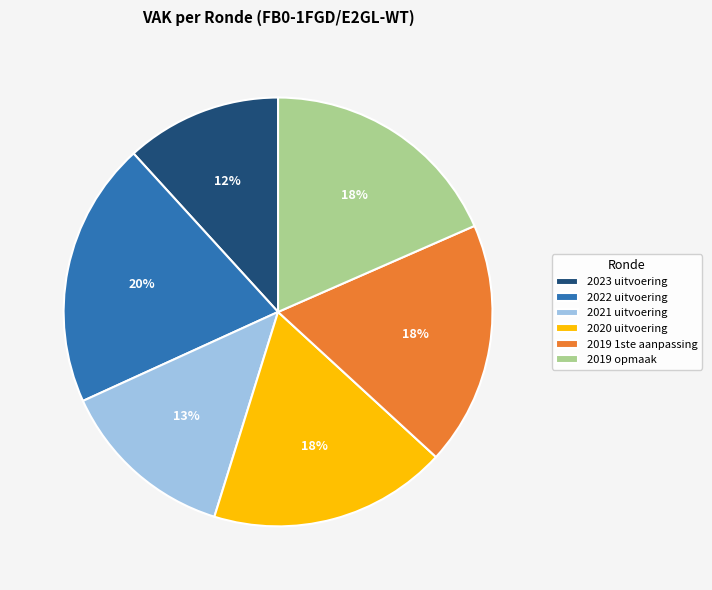

How many slices are in this pie chart?

6